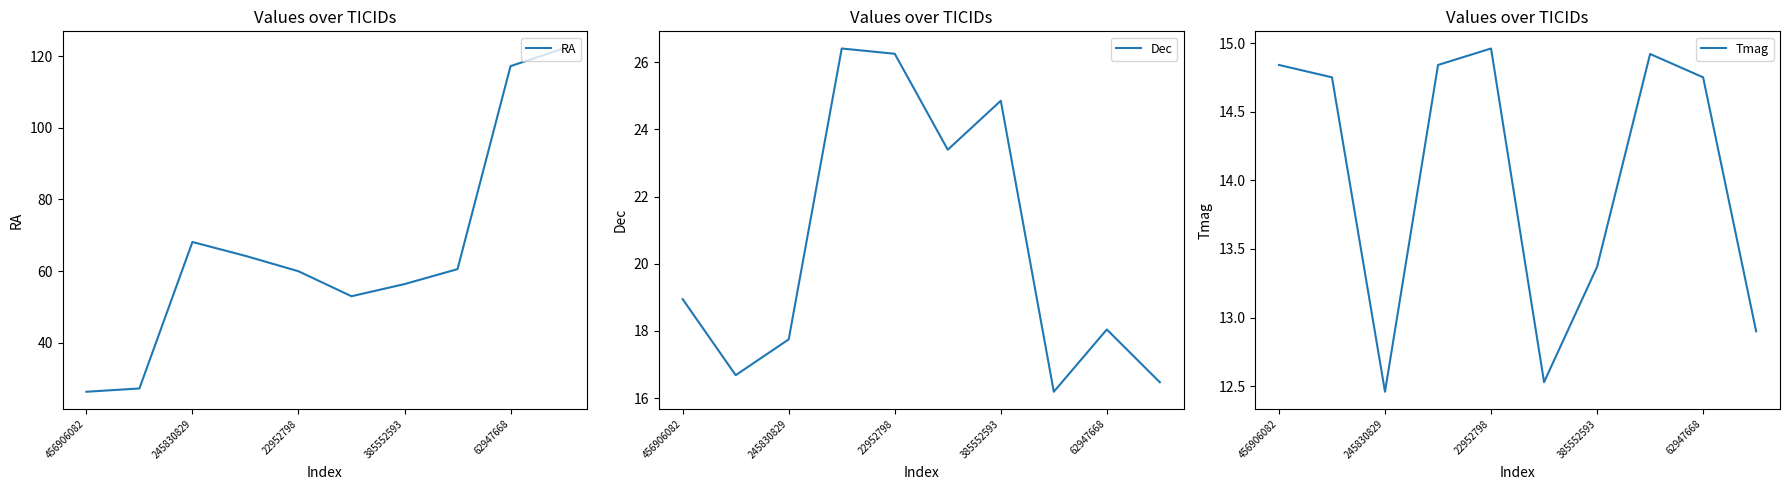

What is the minimum value shown in the chart?

12.5